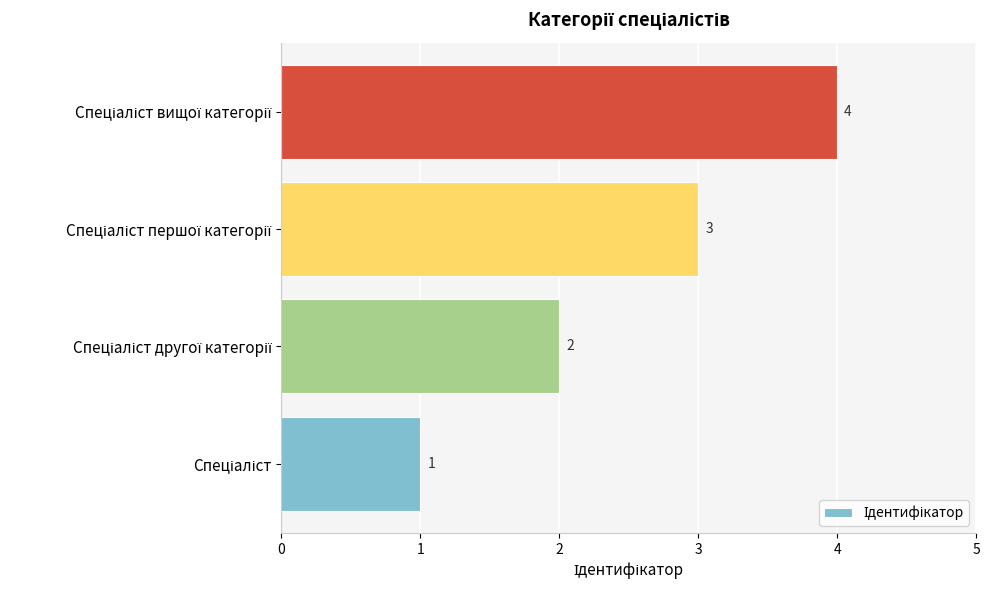

What is the sum of all values?

10